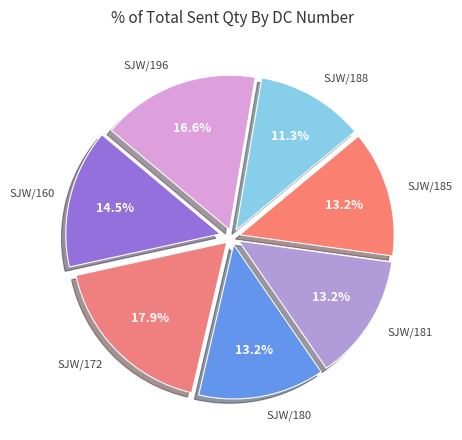

Between SJW/160 and SJW/180, which is larger?

SJW/160